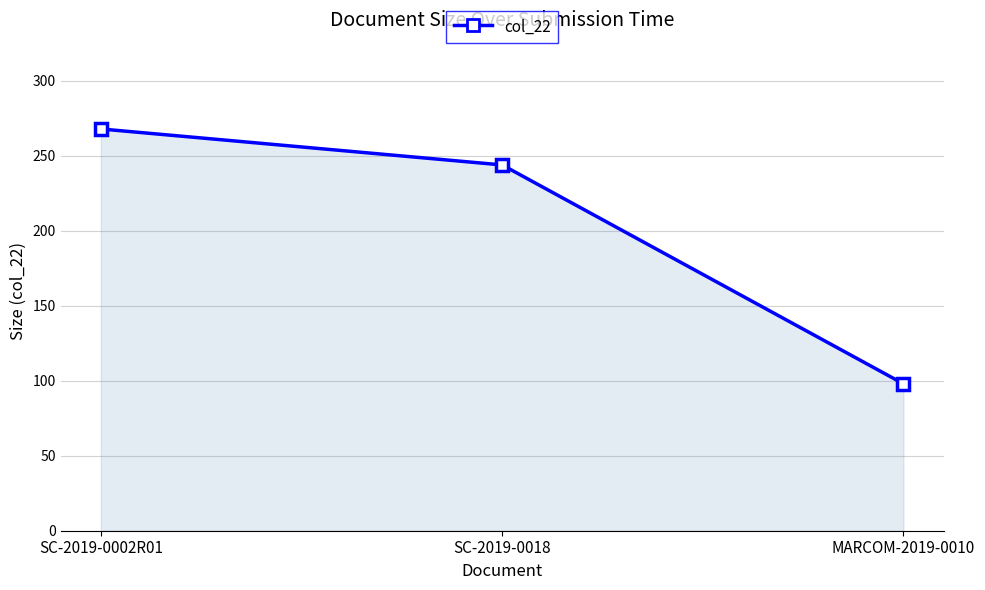

What is the label of the 3rd point from the right?

SC-2019-0002R01